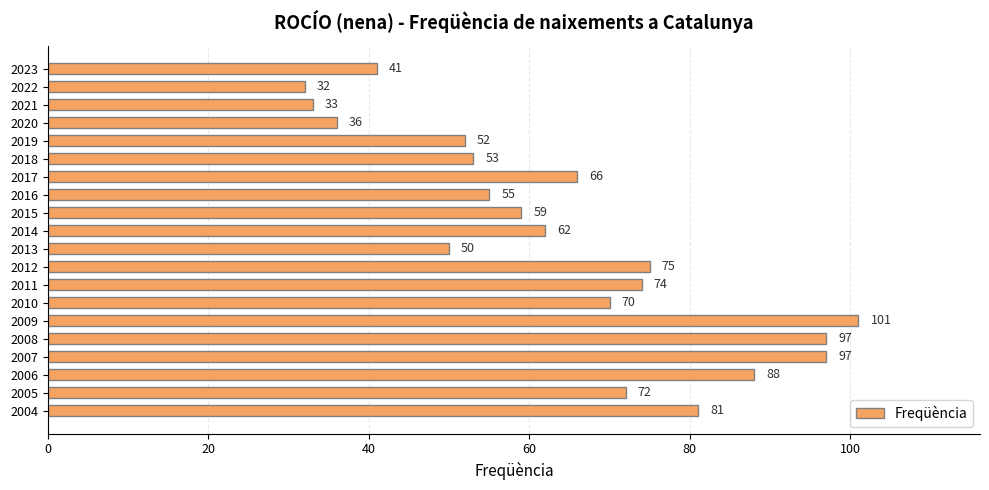

Which has a higher value, 2008 or 2012?

2008